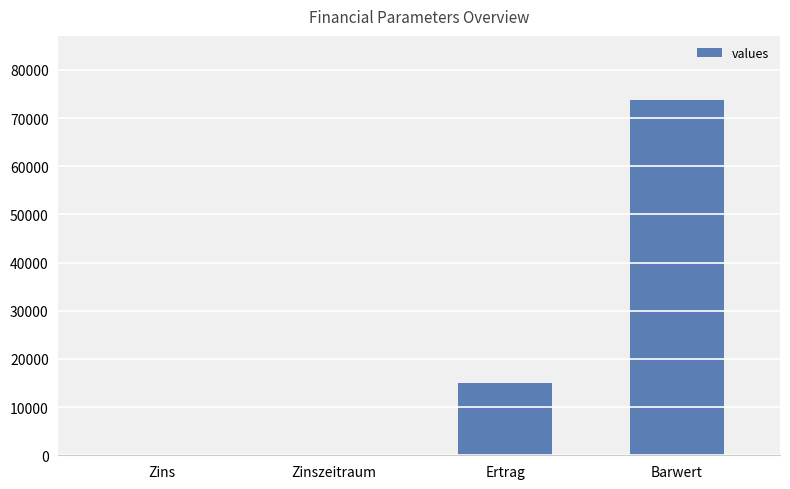

What is the maximum value shown in the chart?

73796.5